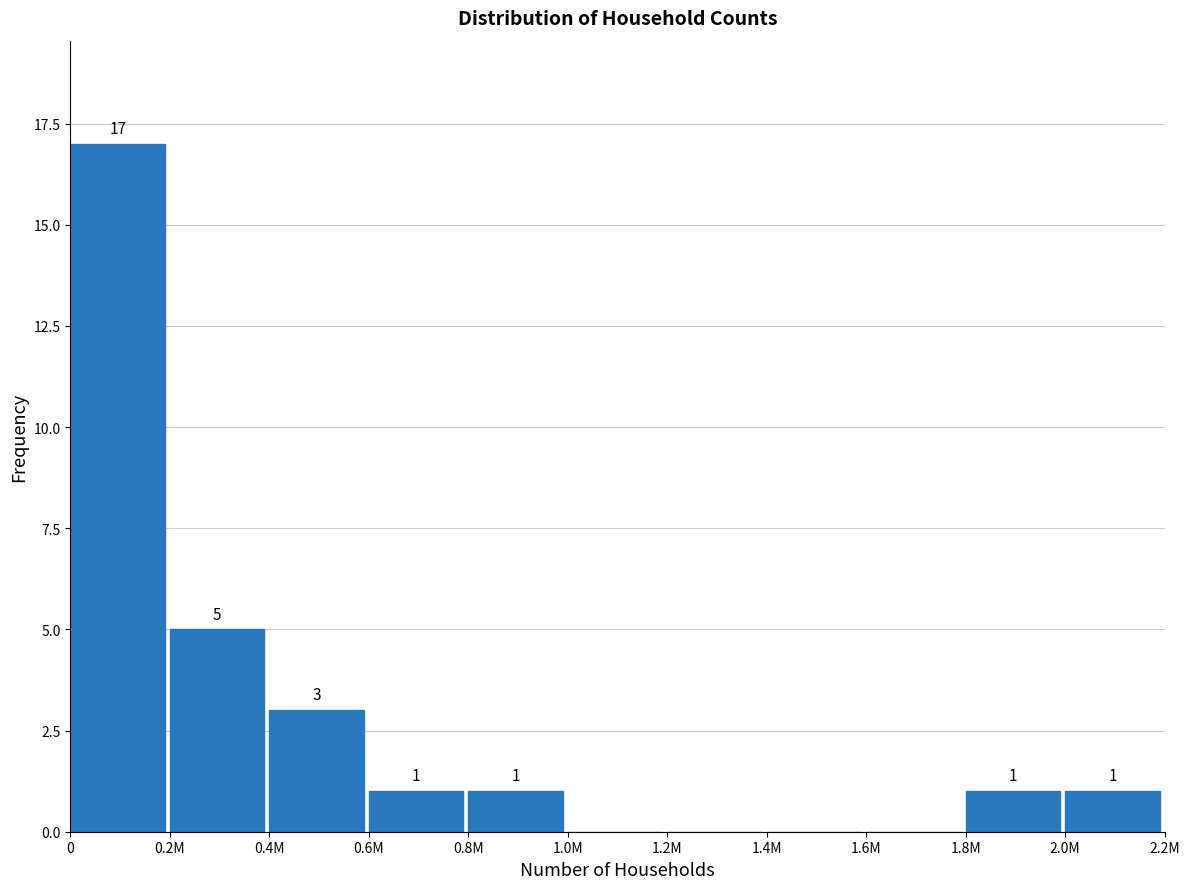

Reading right to left, list all the values displayed in this chart.

2.0M=1	1.8M=1	1.6M=0	1.4M=0	1.2M=0	1.0M=0	0.8M=1	0.6M=1	0.4M=3	0.2M=5	0=17